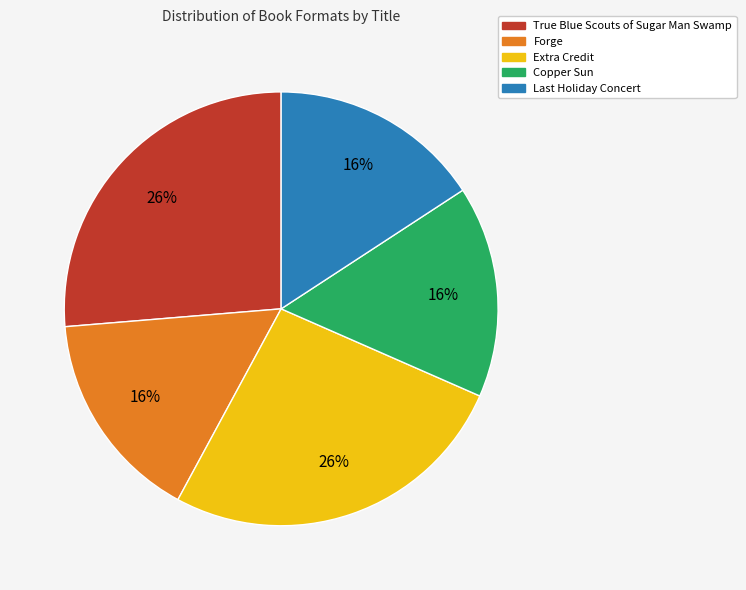

True or false: Forge accounts for 24% of the total.

False